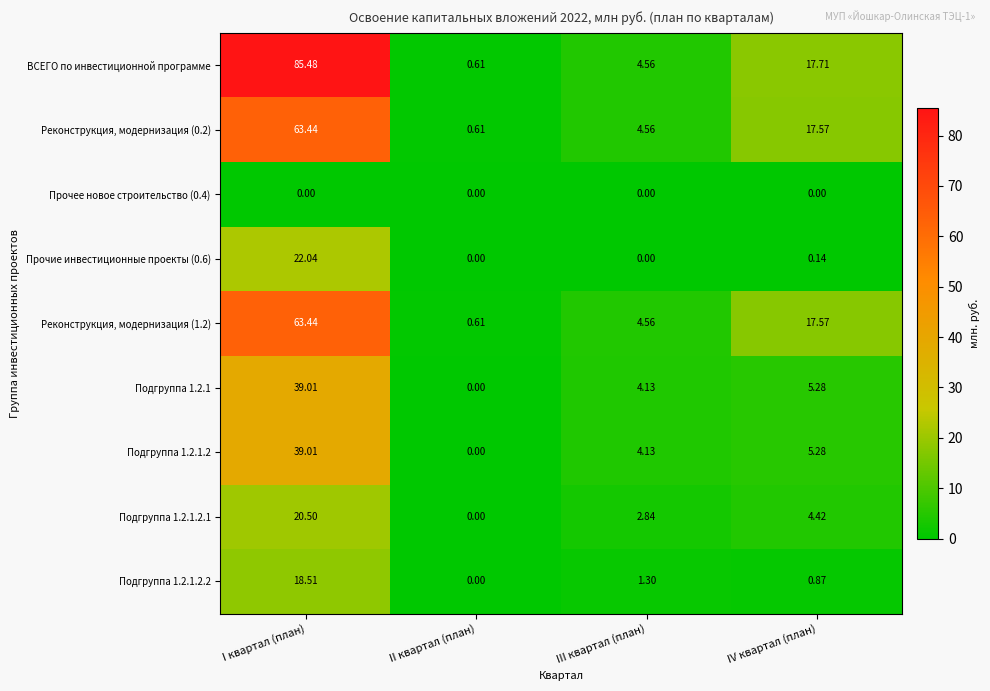

Which series changed the most between I квартал (план) and III квартал (план)?

ВСЕГО по инвестиционной программе